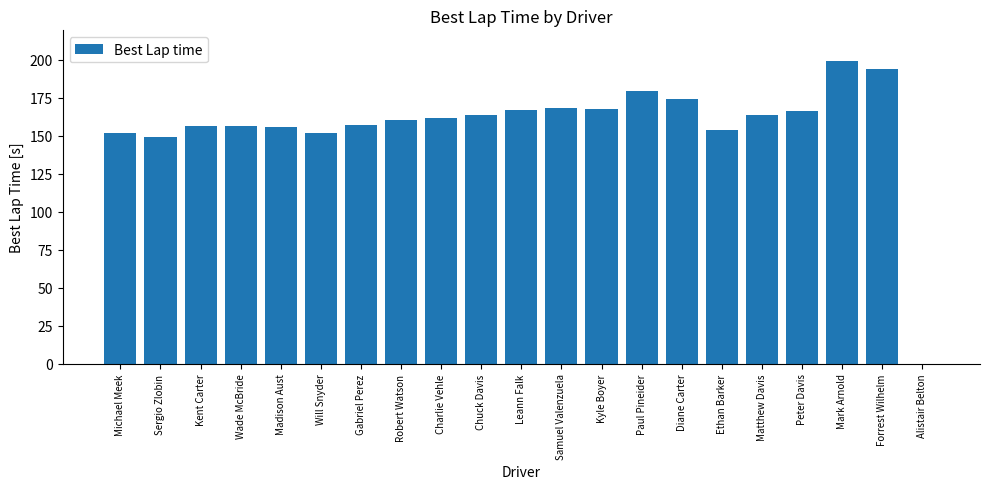

The value at Peter Davis is 166.3. True or false?

True